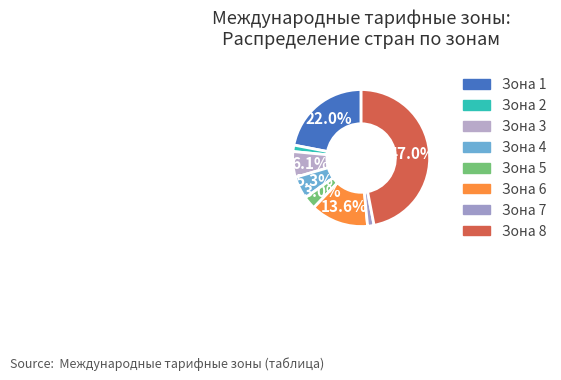

How much of the chart is everything except Зона 5?

97.0%